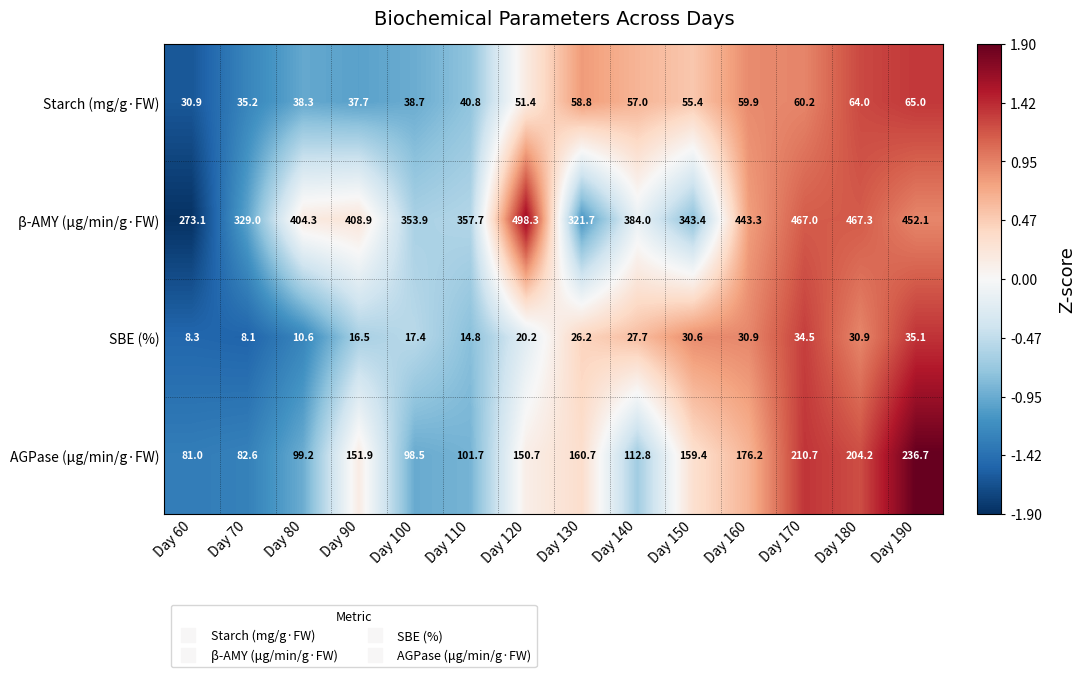

What is the total value across all series at Day 190?

788.9